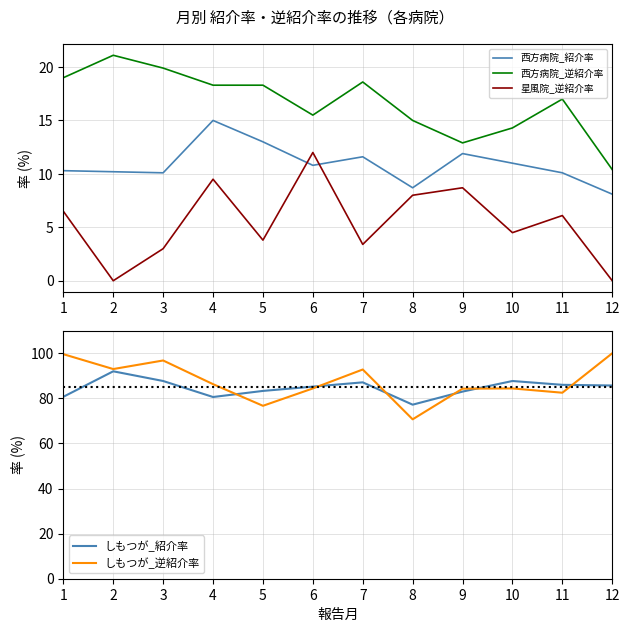

How many intersections are there between しもつが_逆紹介率 and しもつが_紹介率?

6